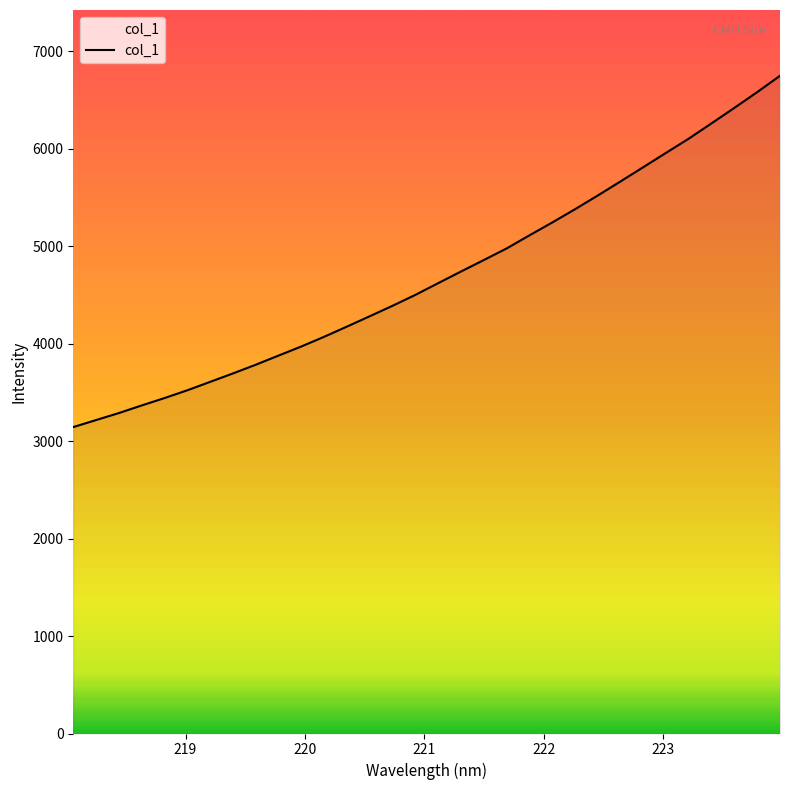

What is the difference between the maximum and minimum values?

3604.4